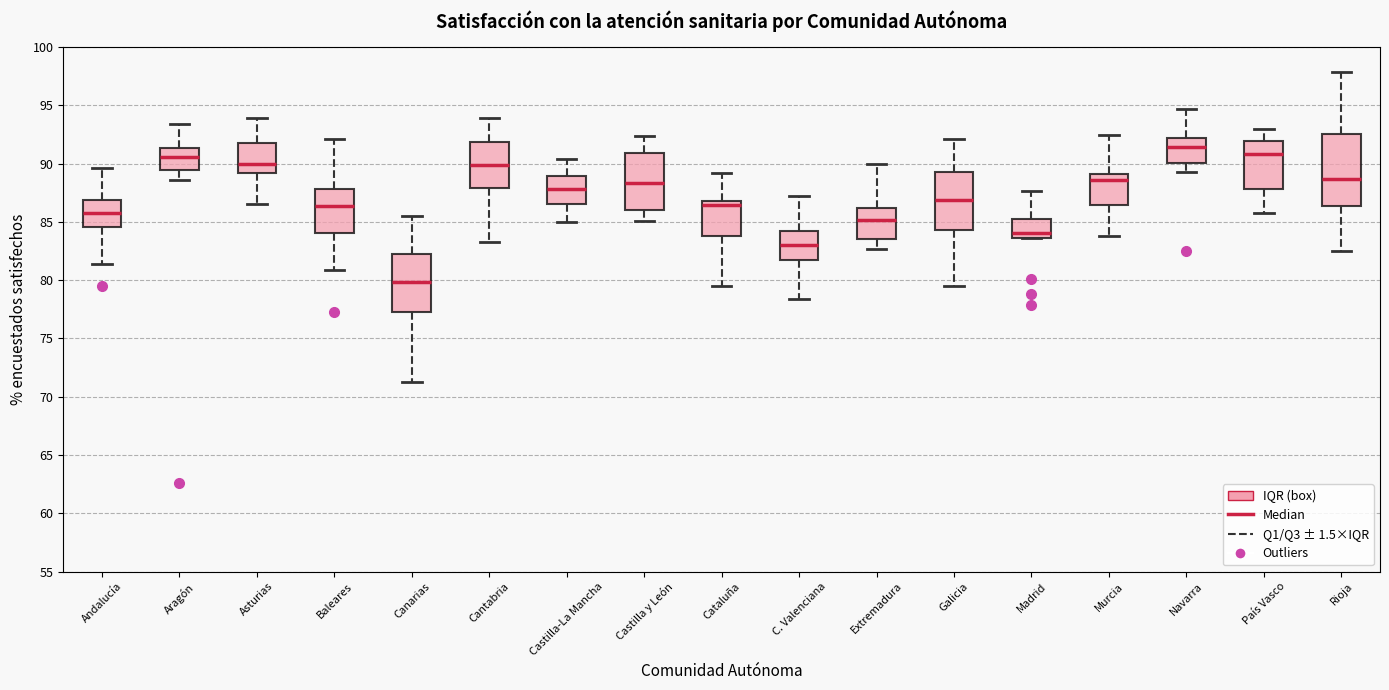

Which box has the lowest median line?

Canarias